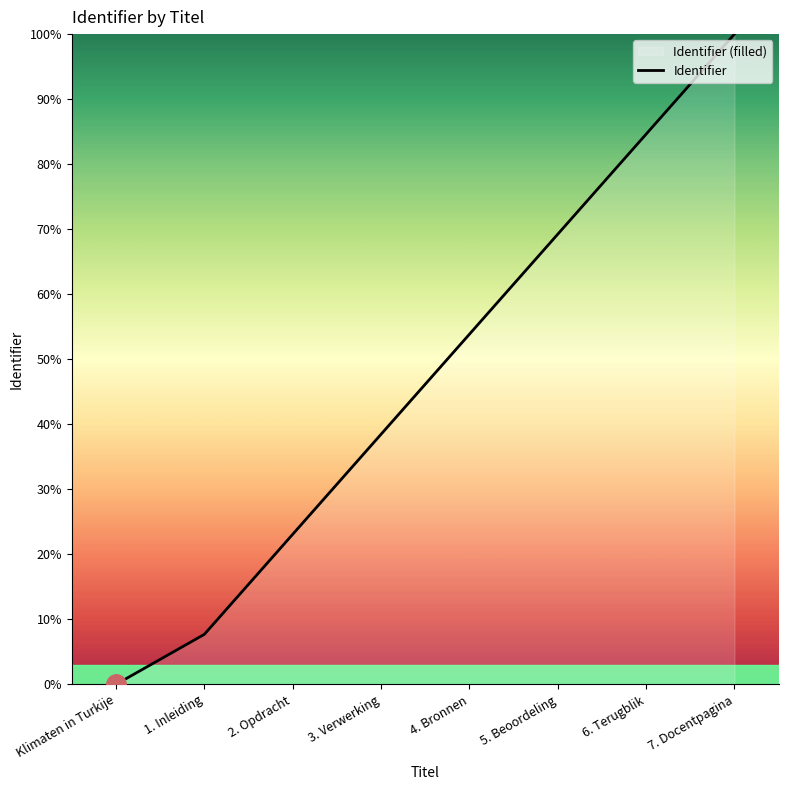

The chart shows a value of 69.2 at 5. Beoordeling. True or false?

True